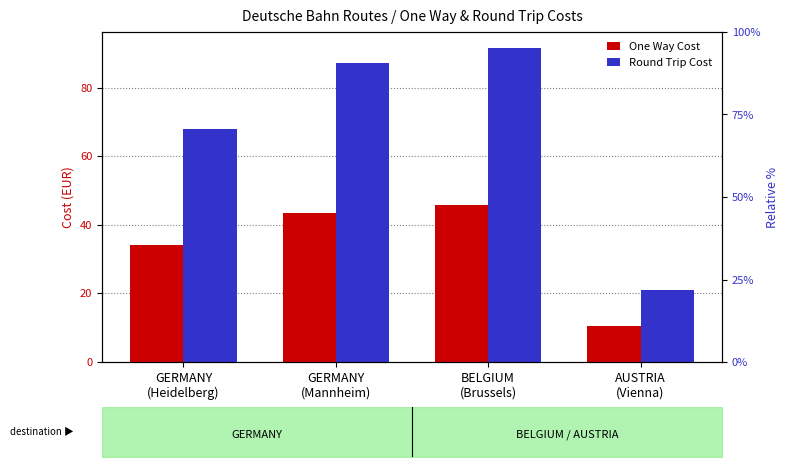

How many bars are there in total?

8